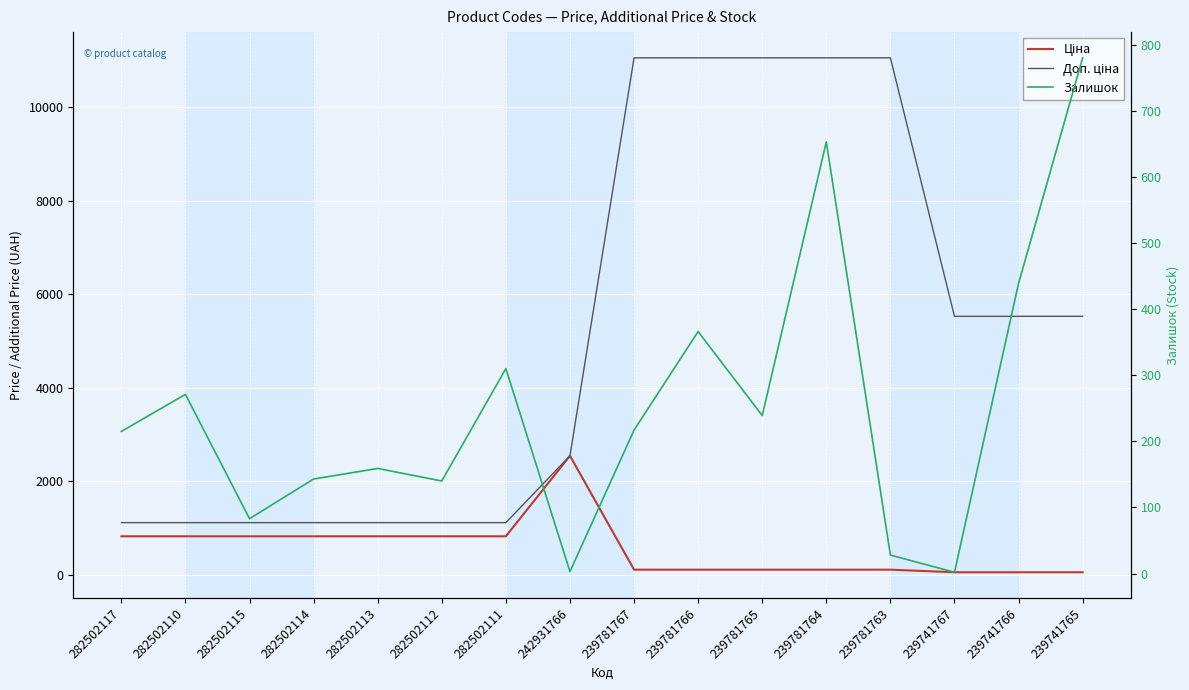

True or false: Ціна has more than 0 points higher than both neighbors.

True